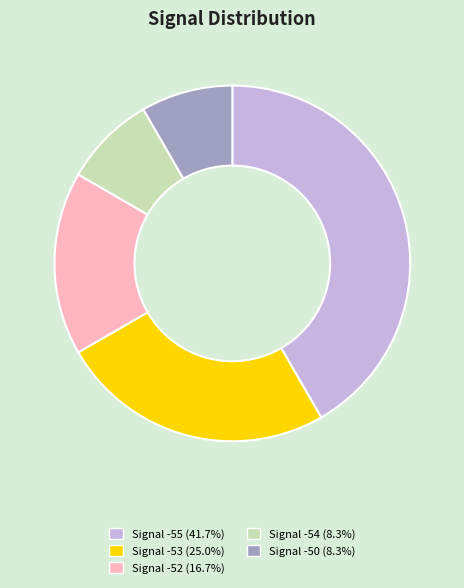

Approximately how many times larger is the value at Signal -50 (8.3%) compared to Signal -54 (8.3%)?

1.0